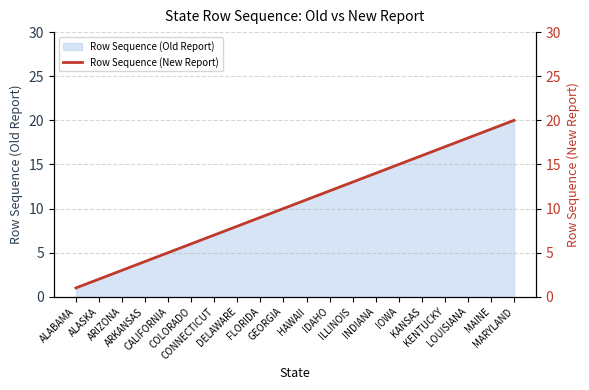

What is the value of the 3rd point from the left?

3